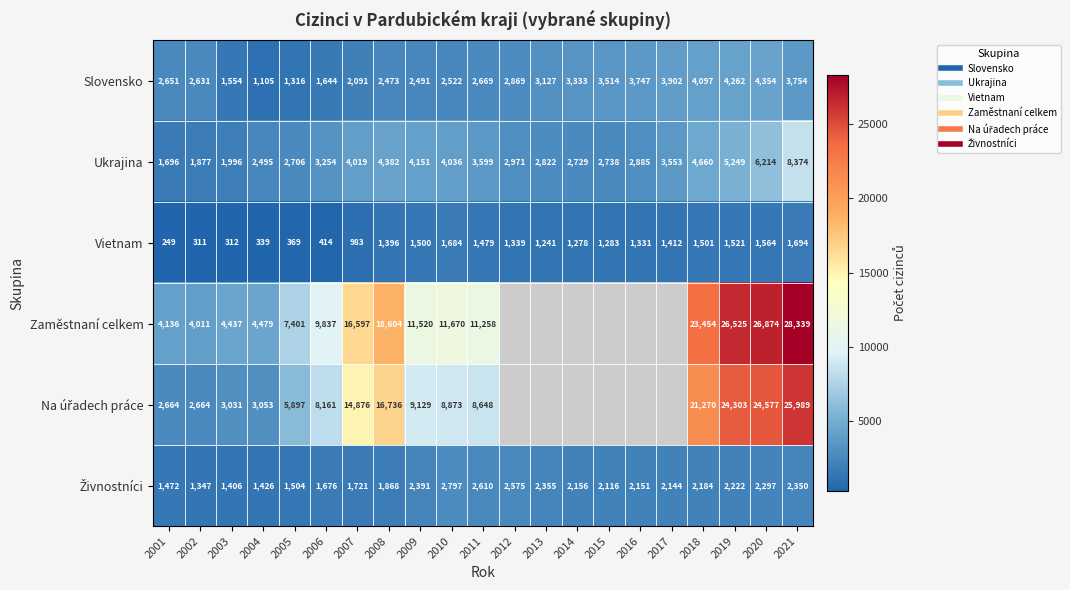

The Vietnam series shows 1412.0 at 2017. True or false?

True